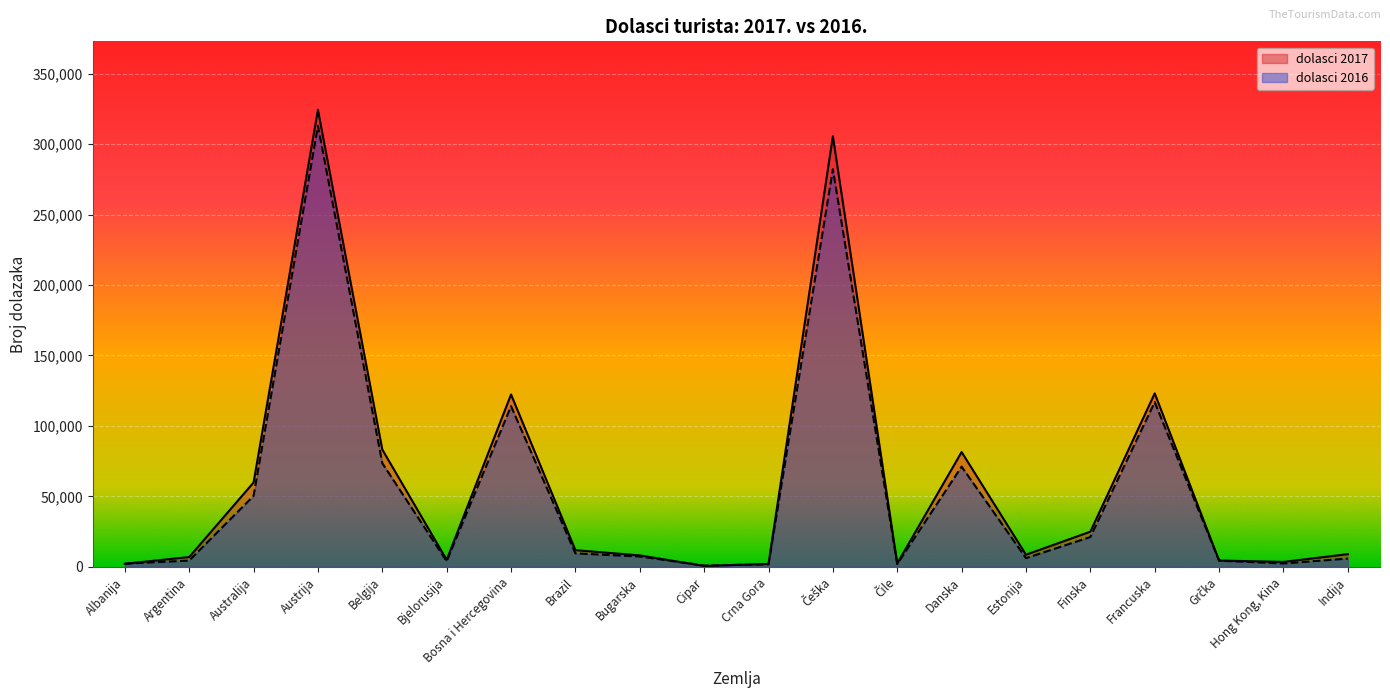

At which category is the sum across all series the highest?

Austrija